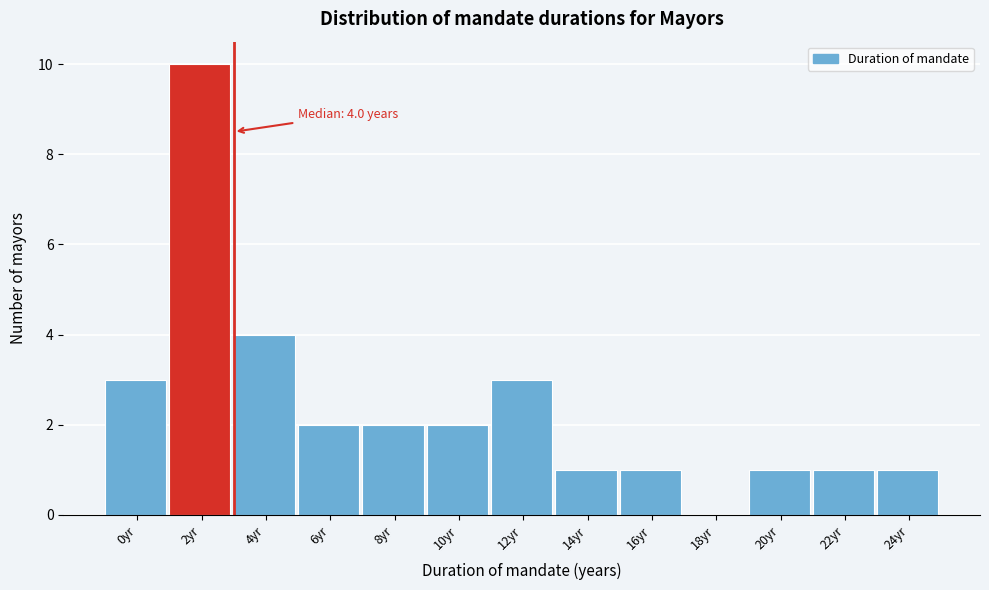

Where is the data nearest to the value 5?

4yr